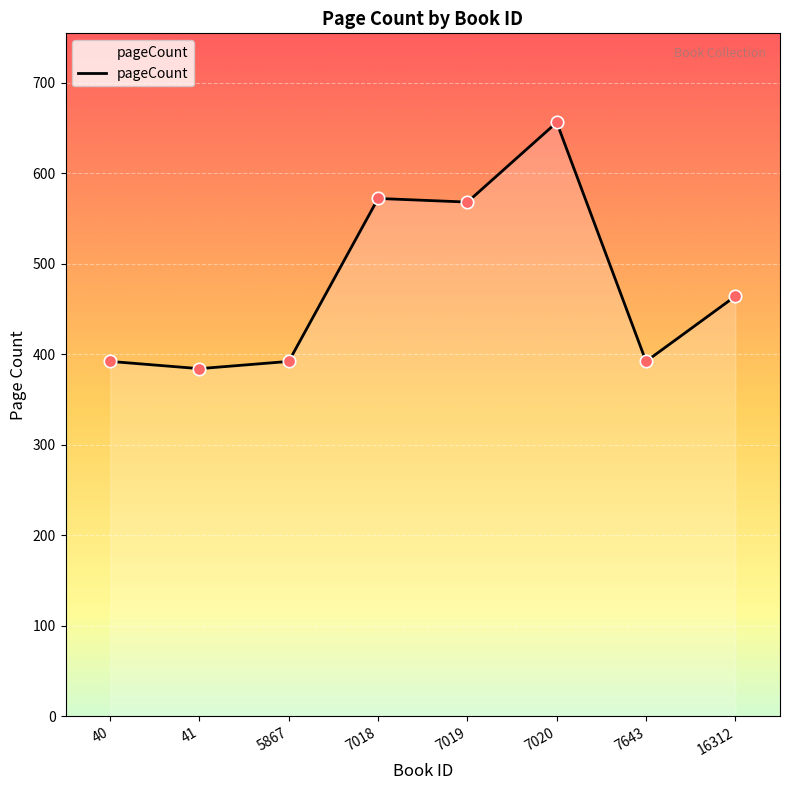

What is the ratio of the value at 7018 to the value at 5867?

1.5